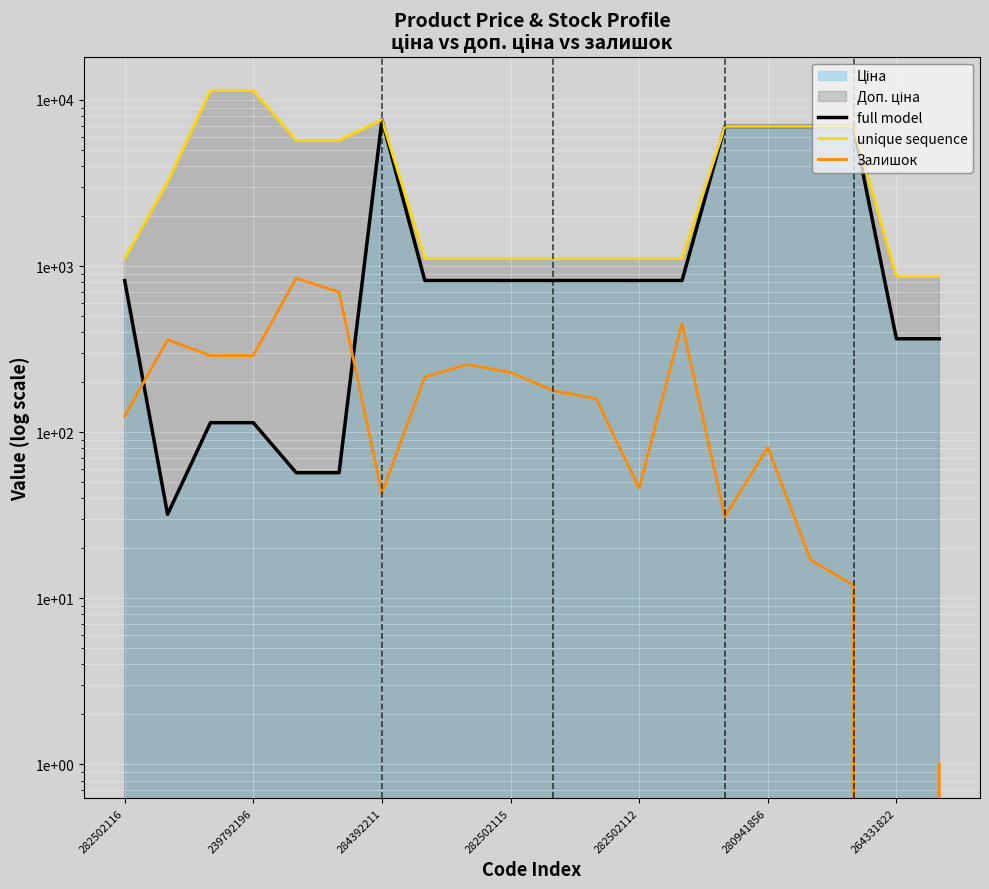

How many interior local peaks does the unique sequence series have?

1